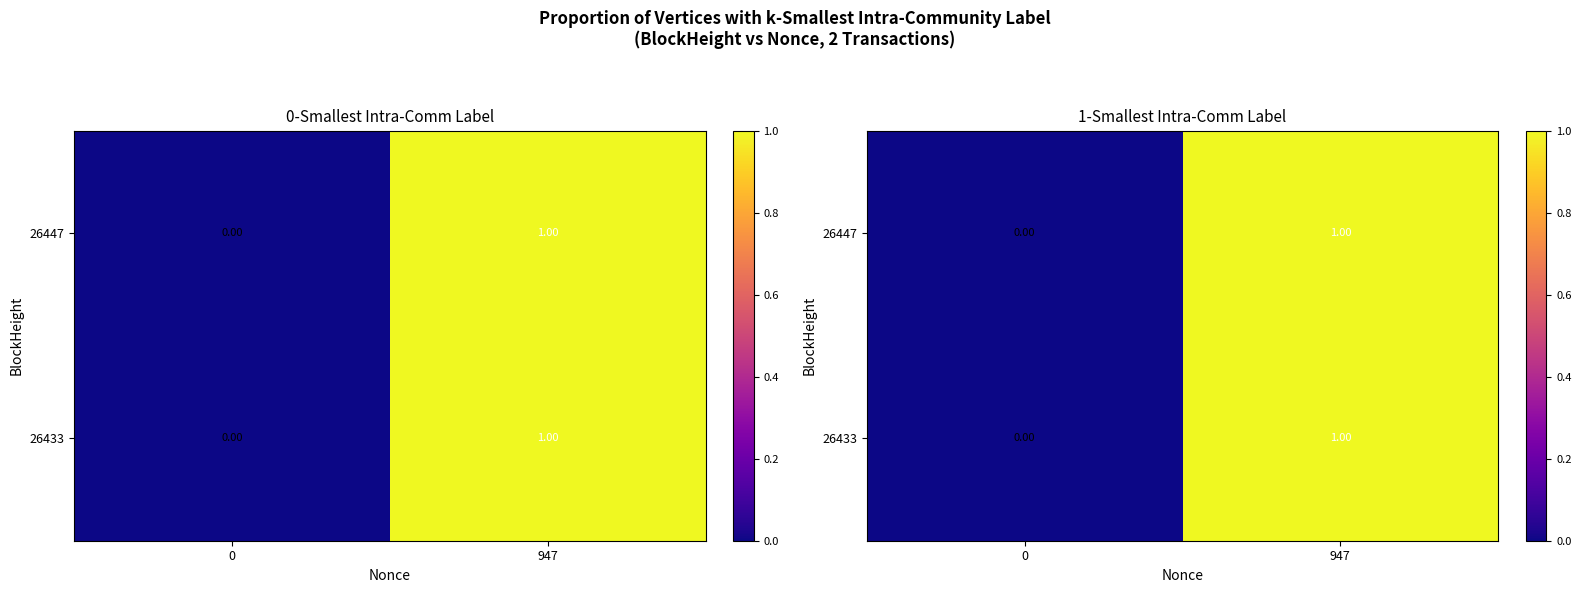

At 0, list the series in order from largest to smallest.

26447, 26433